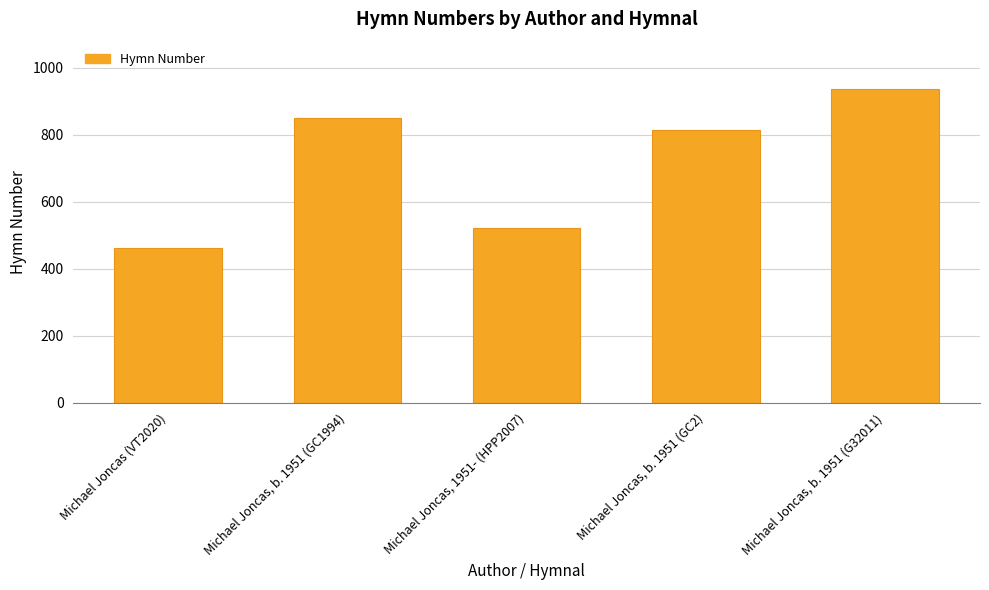

Is it true that the value at Michael Joncas, b. 1951 (G32011) is 938?

True